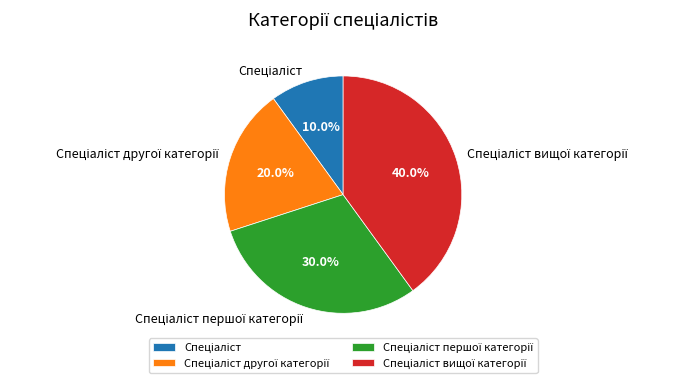

Is there any slice that represents more than half of the pie?

No